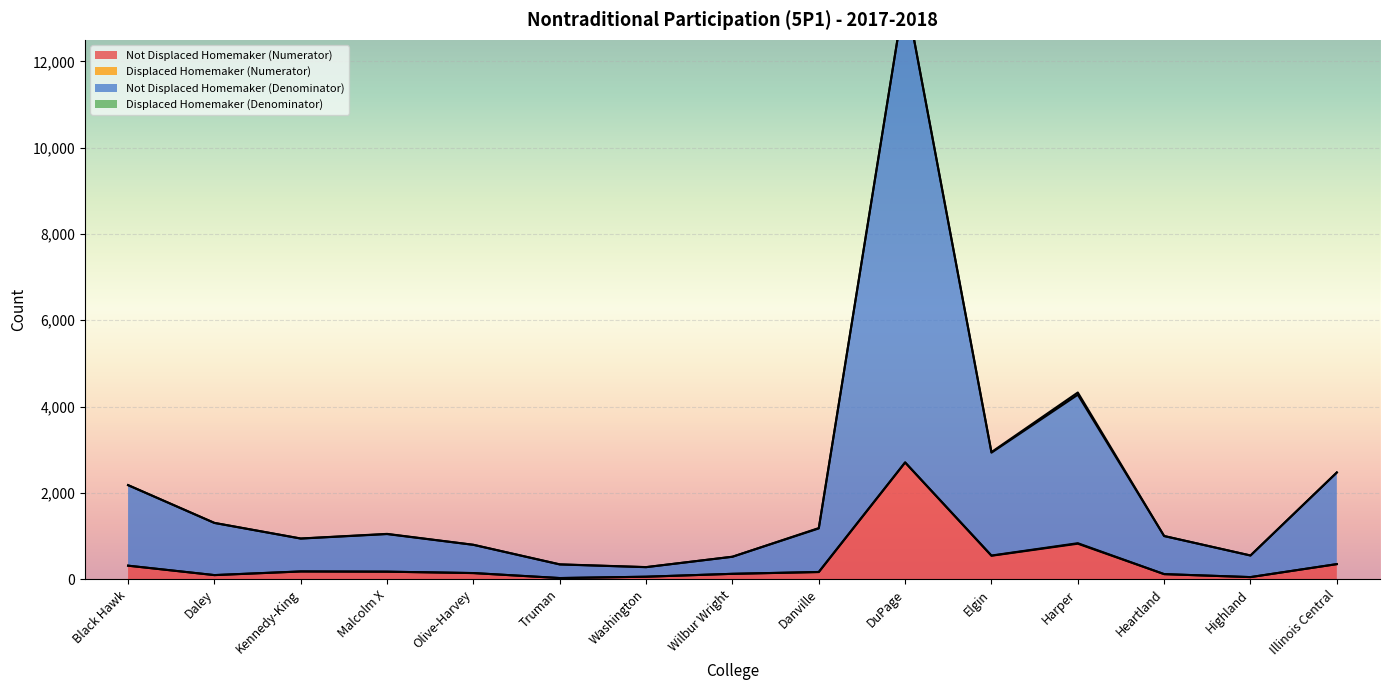

How many lines are shown in the chart?

2